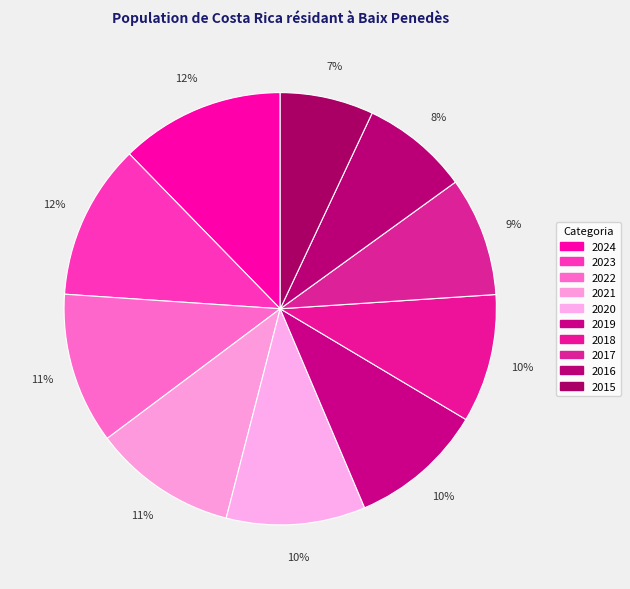

To the nearest percent, what percentage of the pie is 2023?

12%